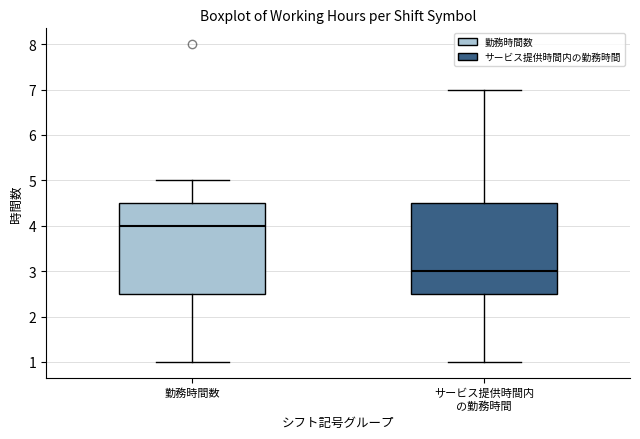

Where is the lower edge of the box for 勤務時間数 on the y-axis? The values are not printed on the chart, so give them approximately, as read against the axis.

2.5